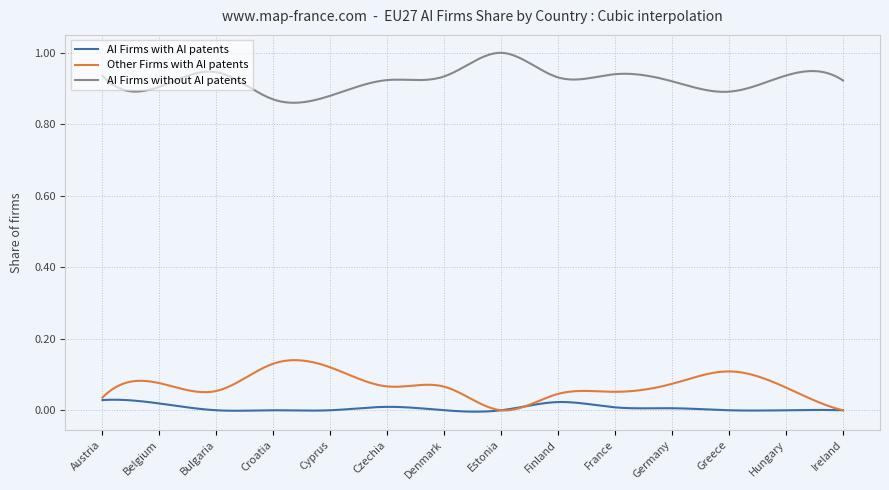

Which series has the largest total across all categories?

AI Firms without AI patents